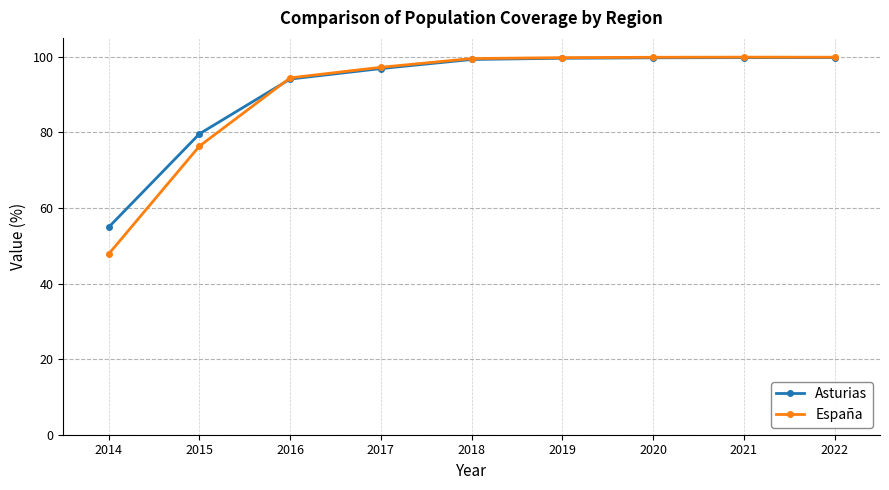

After their last crossing, which series has the higher values: Asturias or España?

España